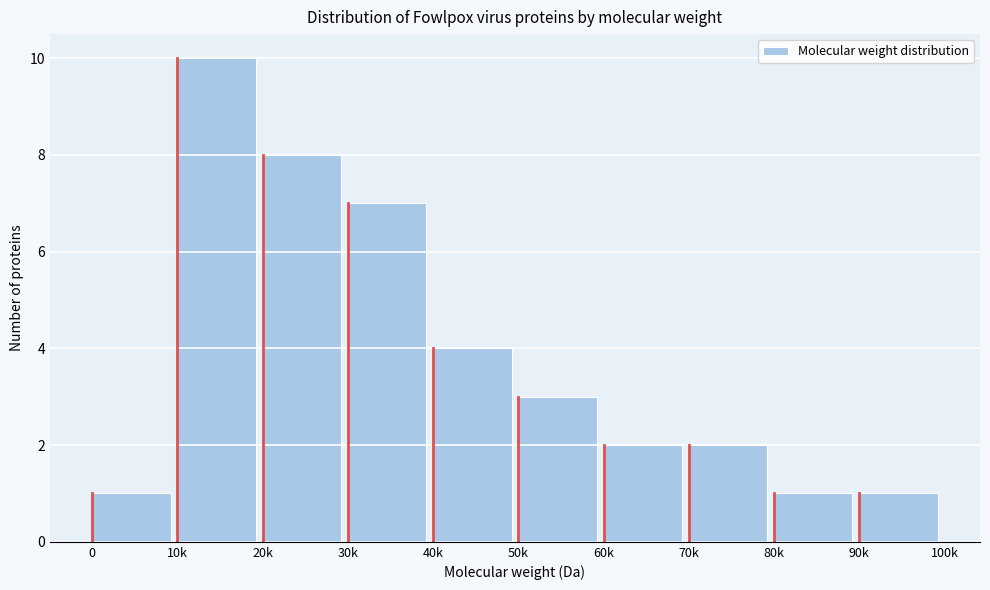

Reading right to left, extract all data points from this chart.

1	1	2	2	3	4	7	8	10	1